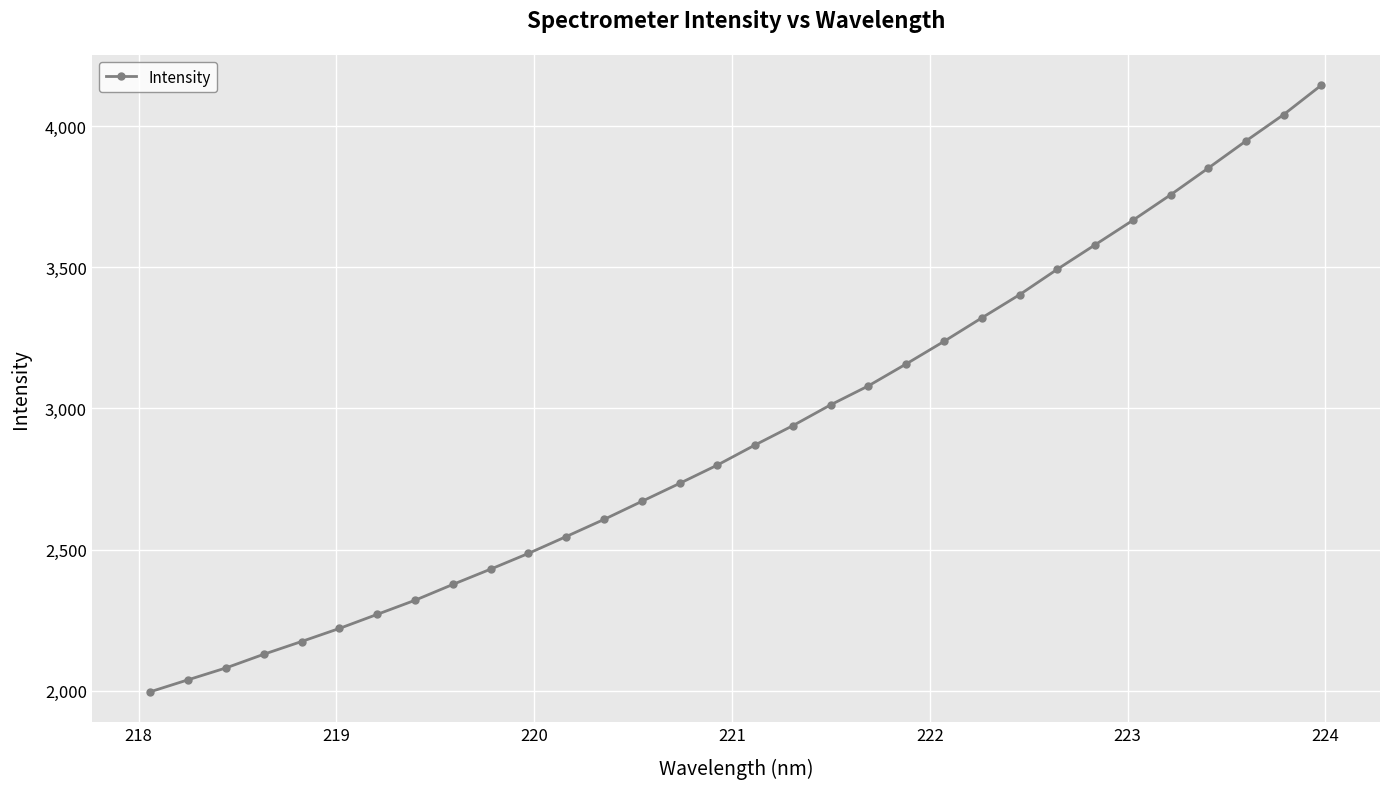

What is the difference between the maximum and second lowest values?

2106.0